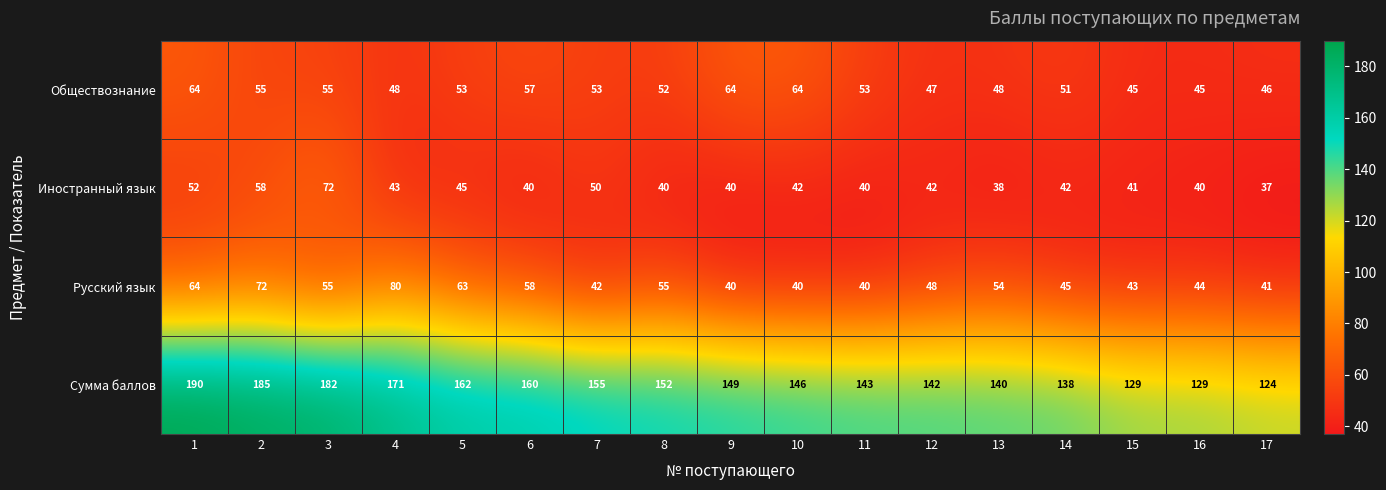

At which label is Сумма баллов closest to 157?

7